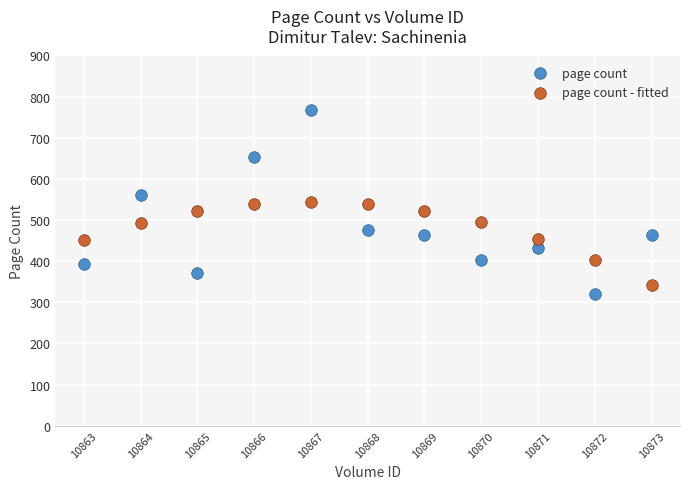

Which series contains the highest Y value?

page count